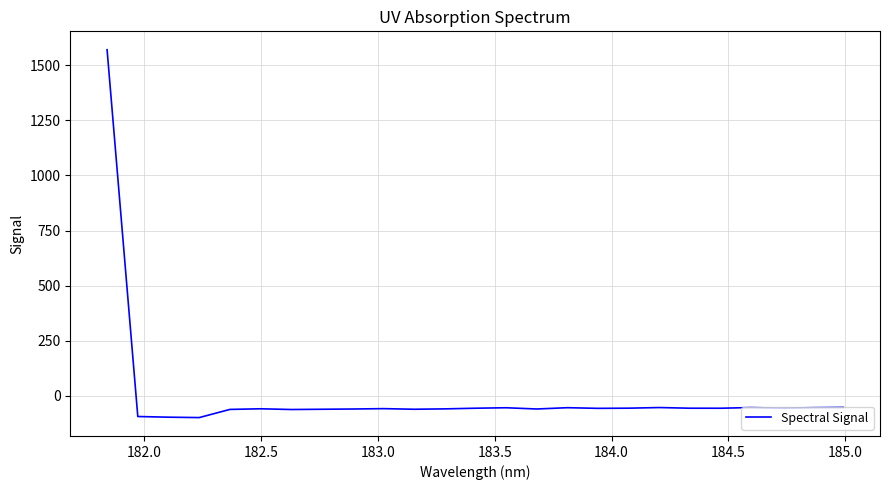

How many values are below -56?

13